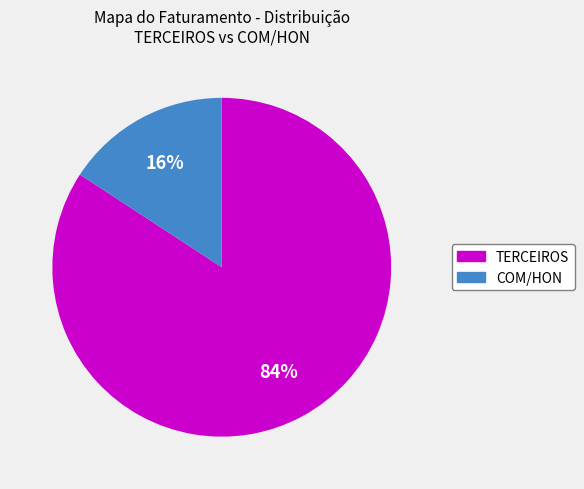

Which has a higher value, TERCEIROS or COM/HON?

TERCEIROS